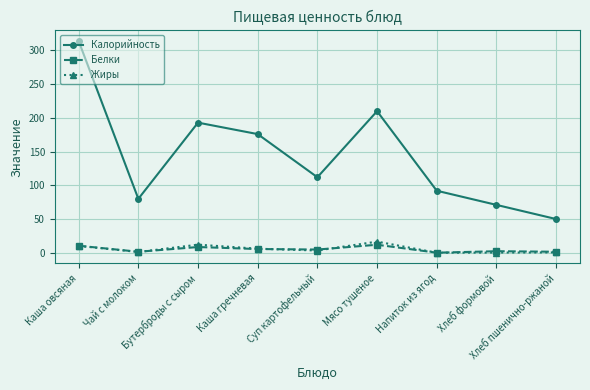

How many intersections are there between Жиры and Белки?

4